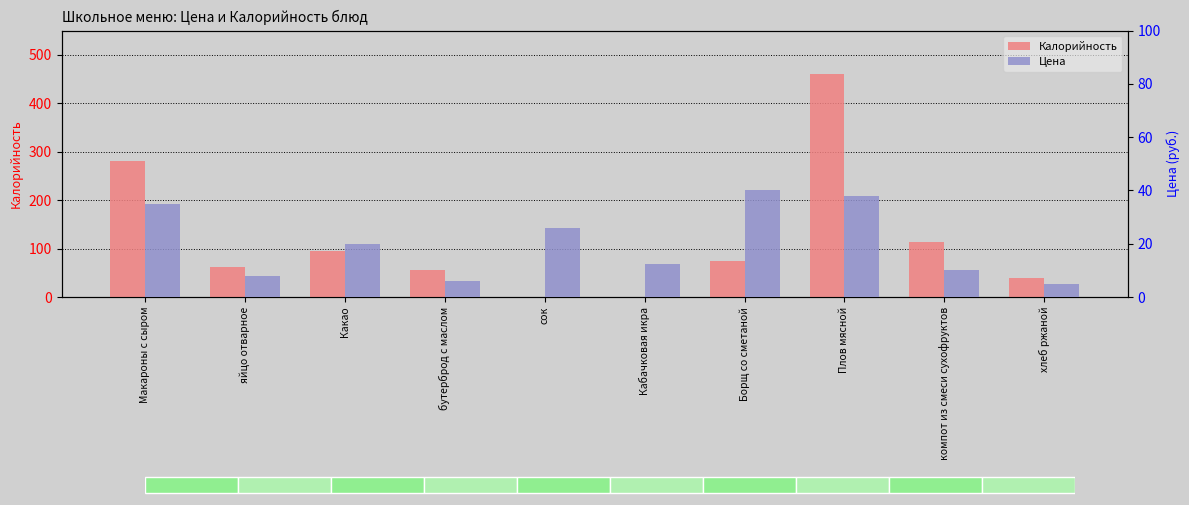

What is the sum of the Калорийность values at хлеб ржаной and Какао?

132.8